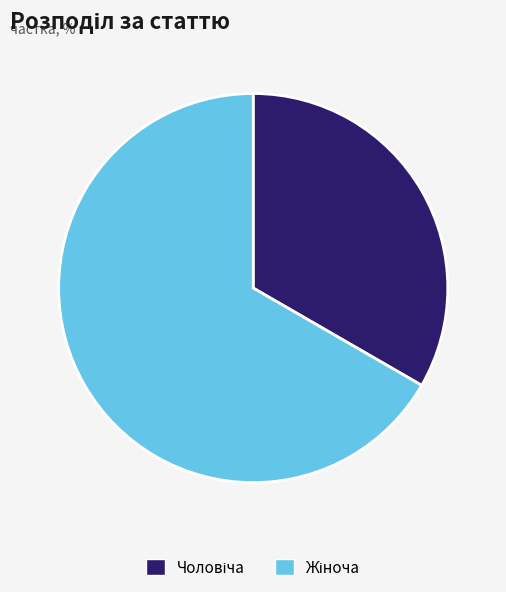

Is there a majority slice in this chart?

Yes